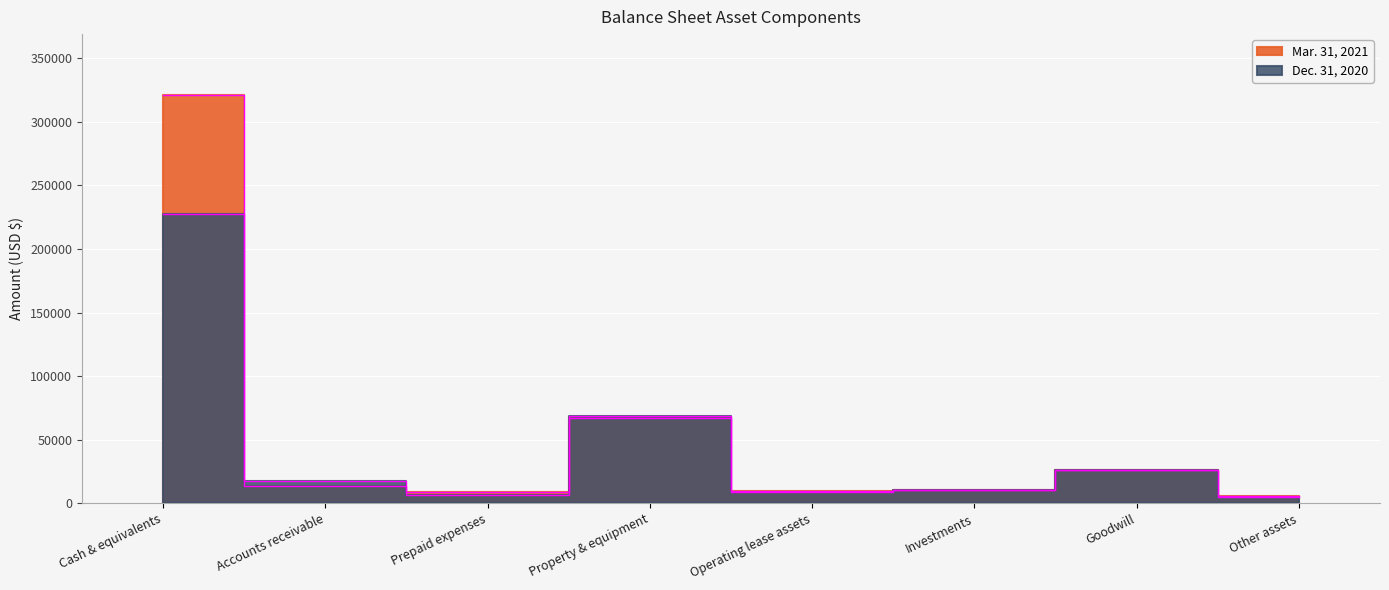

Which category has the lowest value in the Dec. 31, 2020 series?

Other assets